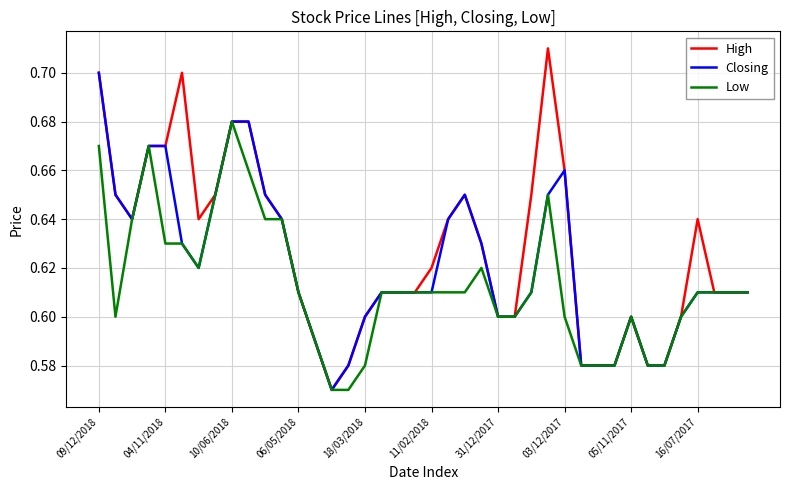

List the series in order of their overall mean, highest first.

High, Closing, Low